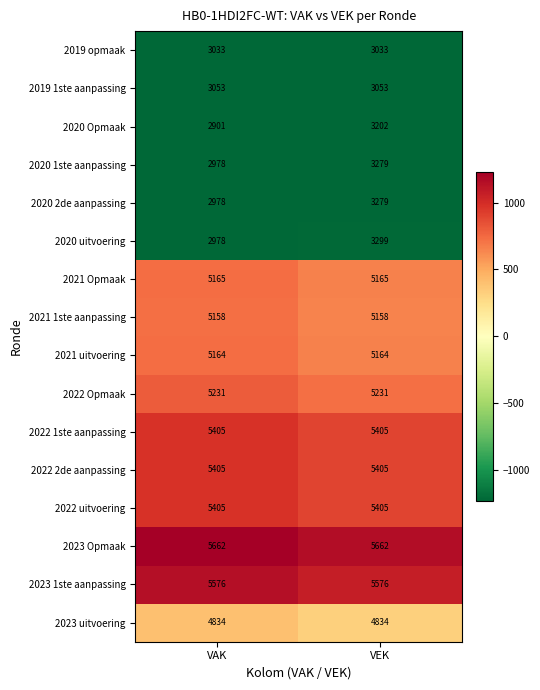

What value does the 2021 uitvoering series have at VAK?

5164